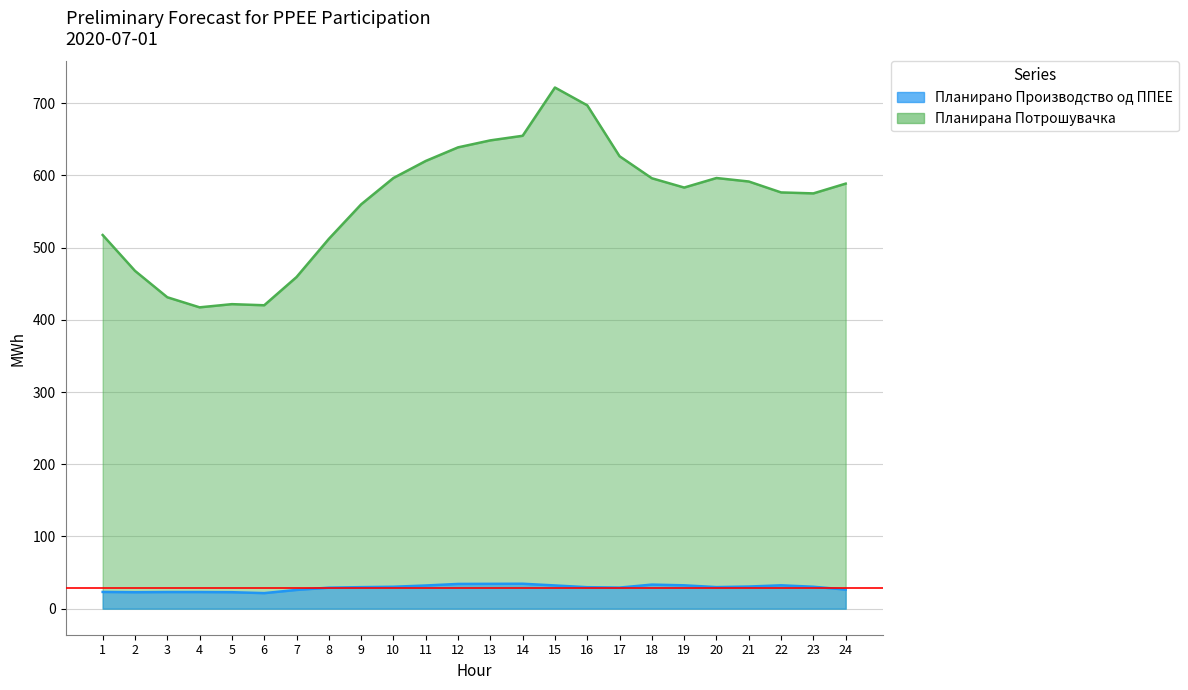

What is the spread (max minus min) of values at 16?

667.2